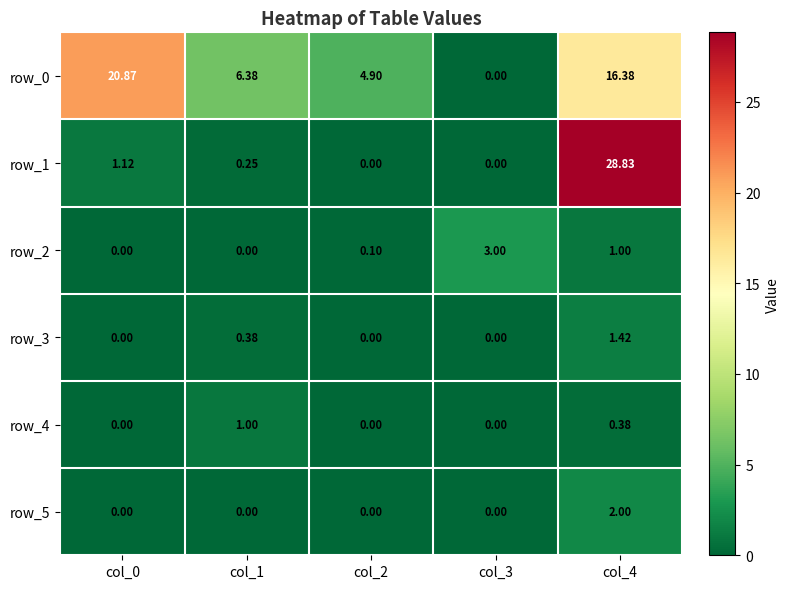

Which has a higher value, col_2 or col_4?

col_4